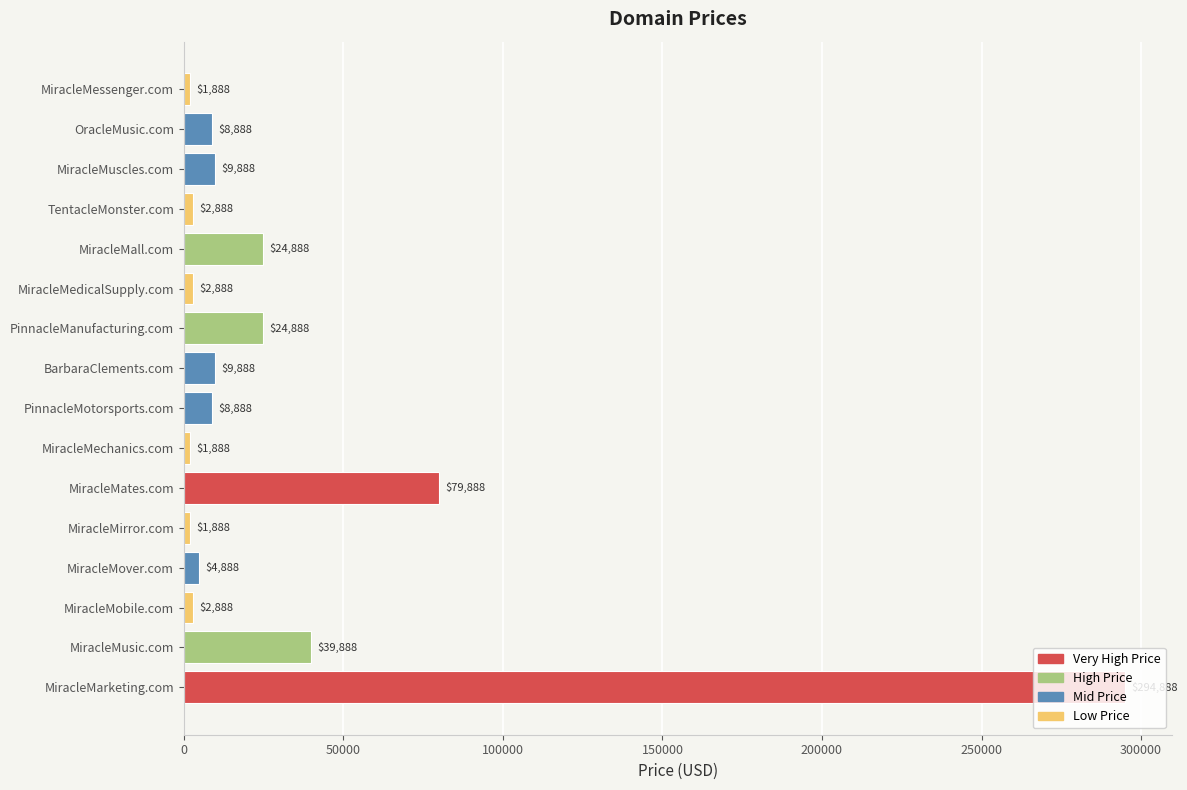

What is the greatest value displayed?

294888